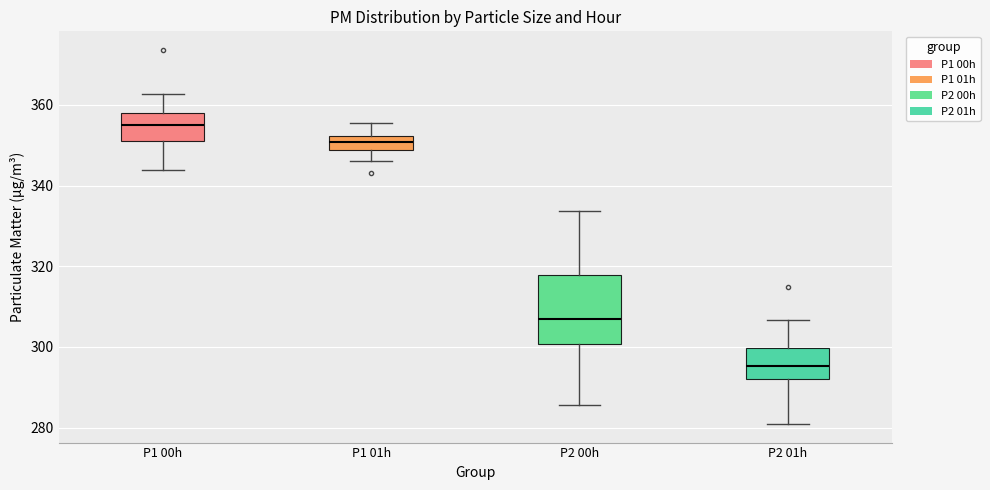

Reading left to right, transcribe this box plot: for each box, give where its median line is, the range the box spans, and where its two whiskers end, as read against the y-axis. The values are not printed on the chart, so give them approximately, as read against the axis.

P1 00h: median 356, box 350 to 358, whiskers 344 to 362
P1 01h: median 350, box 348 to 352, whiskers 346 to 356
P2 00h: median 306, box 300 to 318, whiskers 286 to 334
P2 01h: median 296, box 292 to 300, whiskers 280 to 306